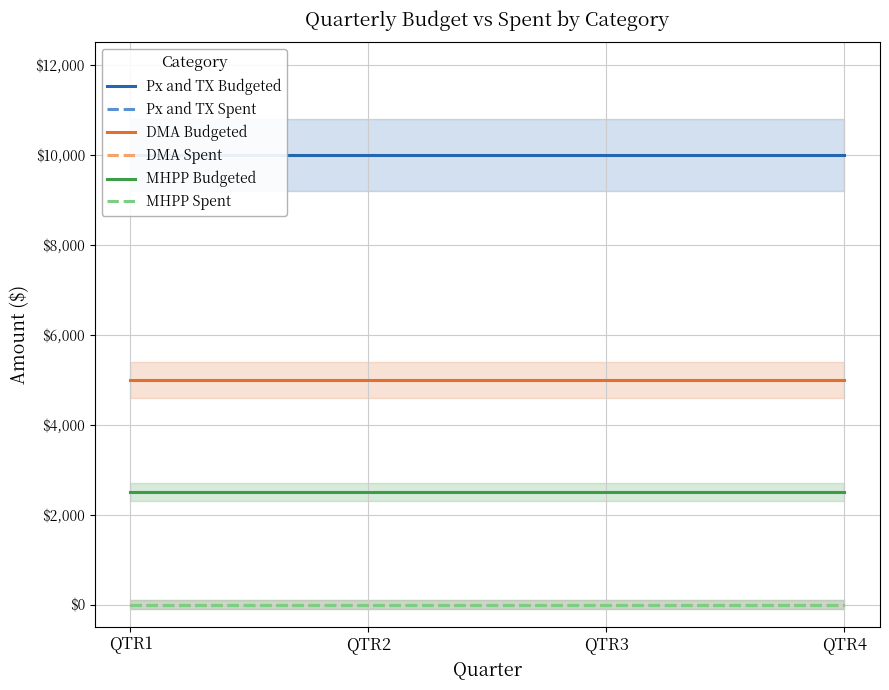

Count the number of data series in this chart.

6